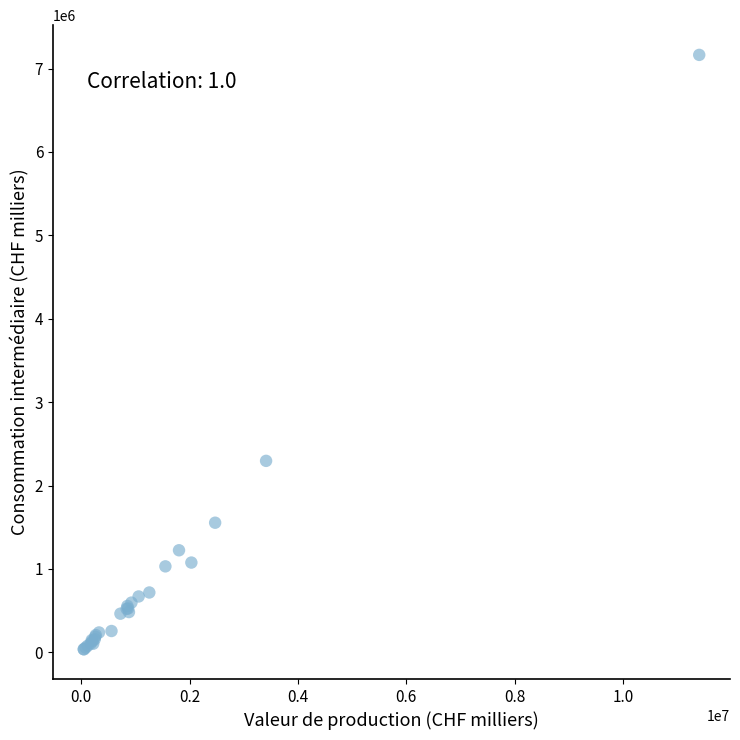

What Y value in the scatter plot is closest to 3599697?

2295608.6